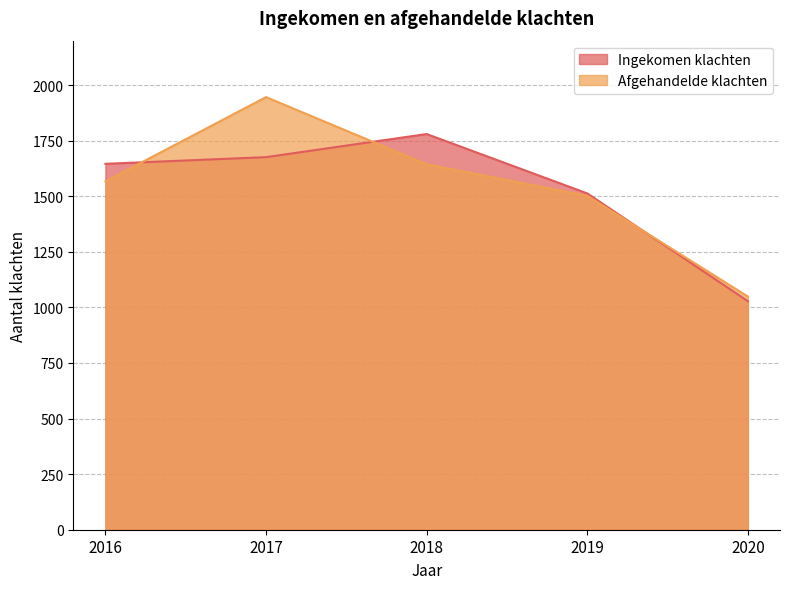

How many series are shown in this chart?

2